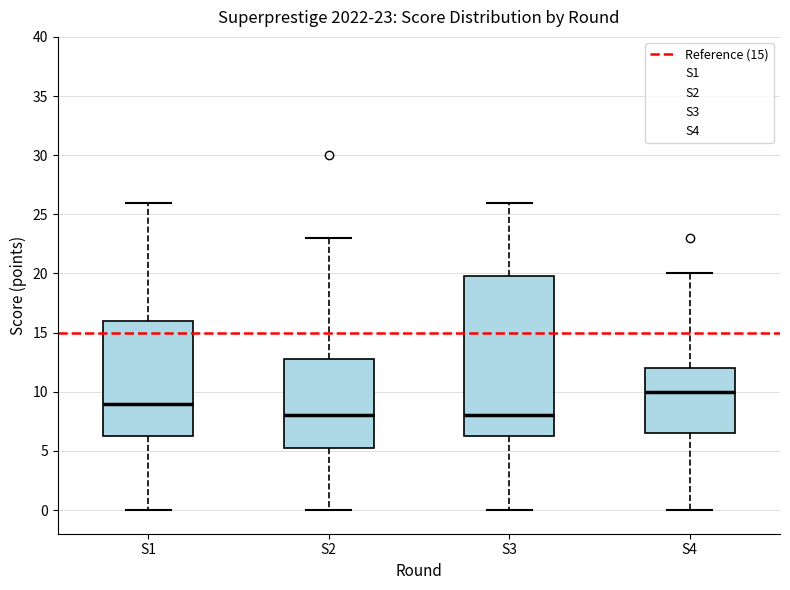

Which box has the highest median line?

S4